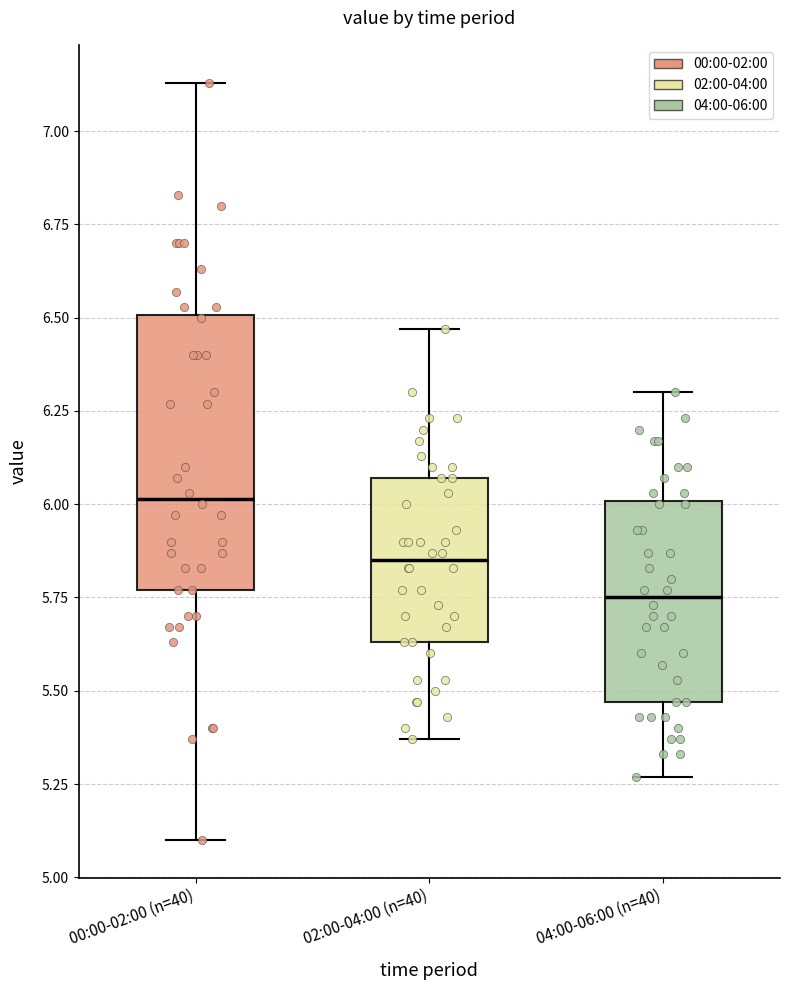

Reading left to right, read every box against the y-axis: the position of its median line, the range the box covers, and the ends of its whiskers. The values are not printed on the chart, so give them approximately, as read against the axis.

00:00-02:00 (n=40): median 6.00, box 5.75 to 6.50, whiskers 5.10 to 7.15
02:00-04:00 (n=40): median 5.85, box 5.65 to 6.05, whiskers 5.35 to 6.45
04:00-06:00 (n=40): median 5.75, box 5.45 to 6.00, whiskers 5.25 to 6.30